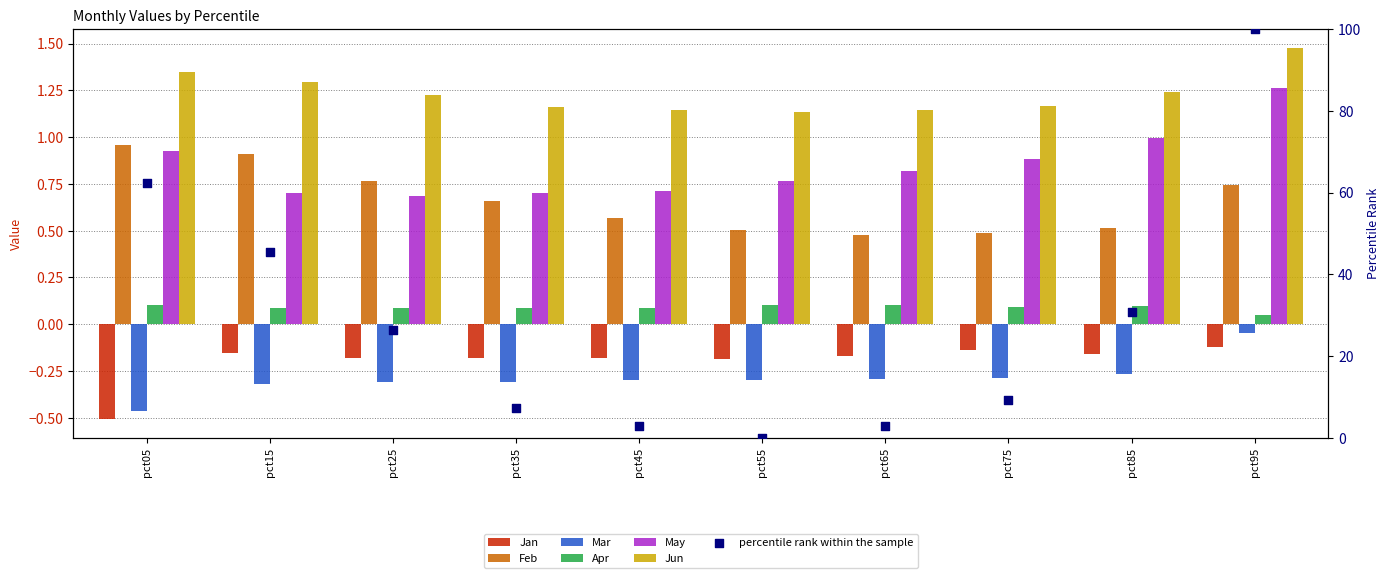

What is the total value across all series at pct65?

2.1